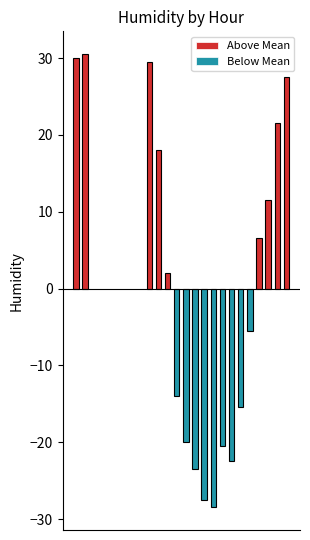

How many groups of bars are there?

24